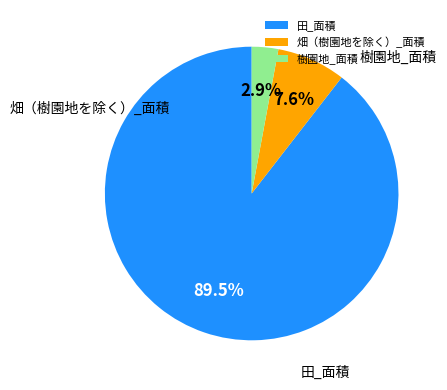

Which slice is the smallest?

樹園地_面積